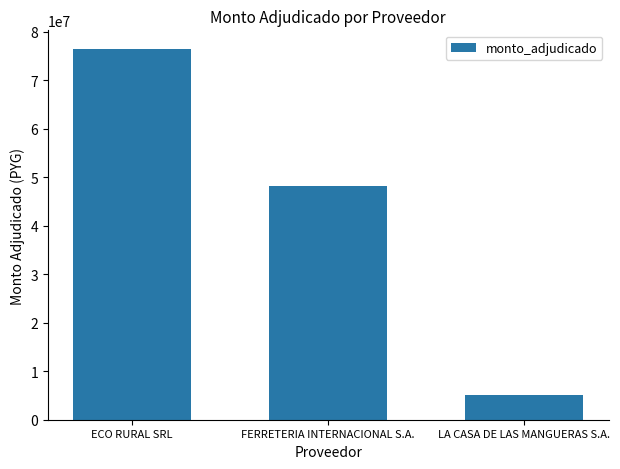

What is the change in value from FERRETERIA INTERNACIONAL S.A. to LA CASA DE LAS MANGUERAS S.A.?

-43125750